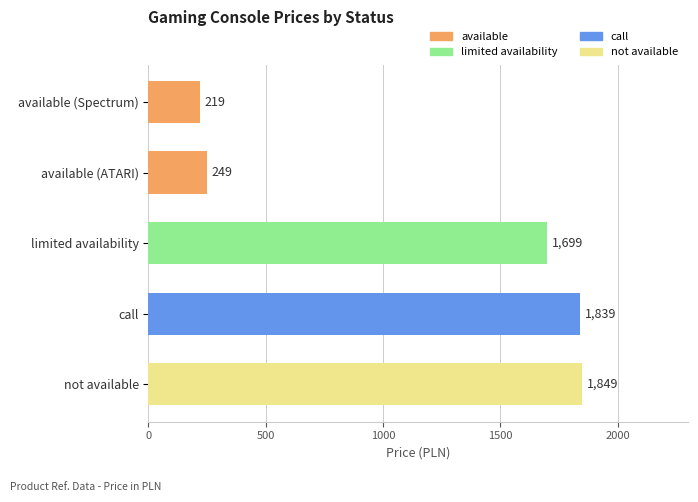

Does the chart contain stacked bars?

No